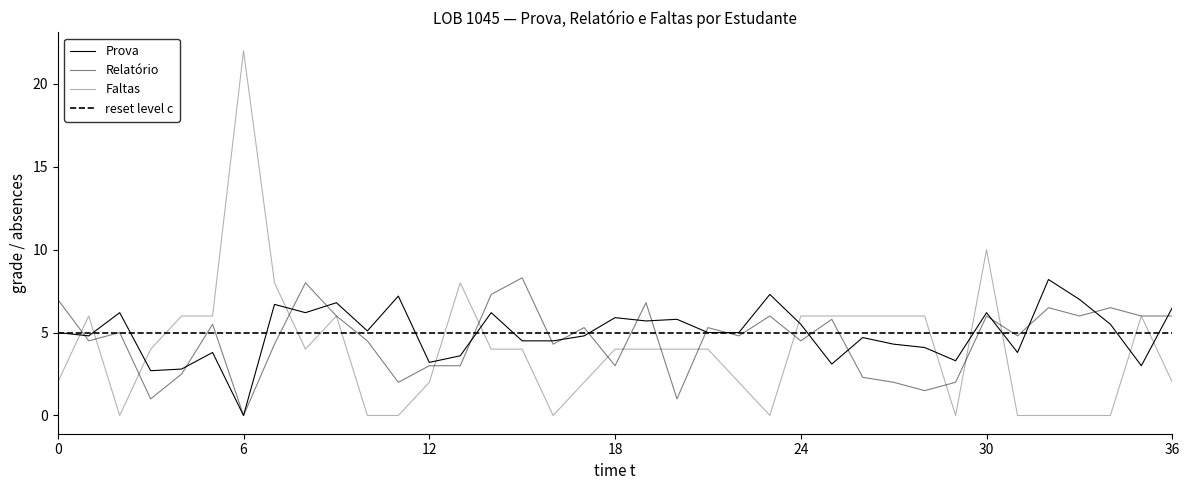

How many data points in Prova are less than 5?

17